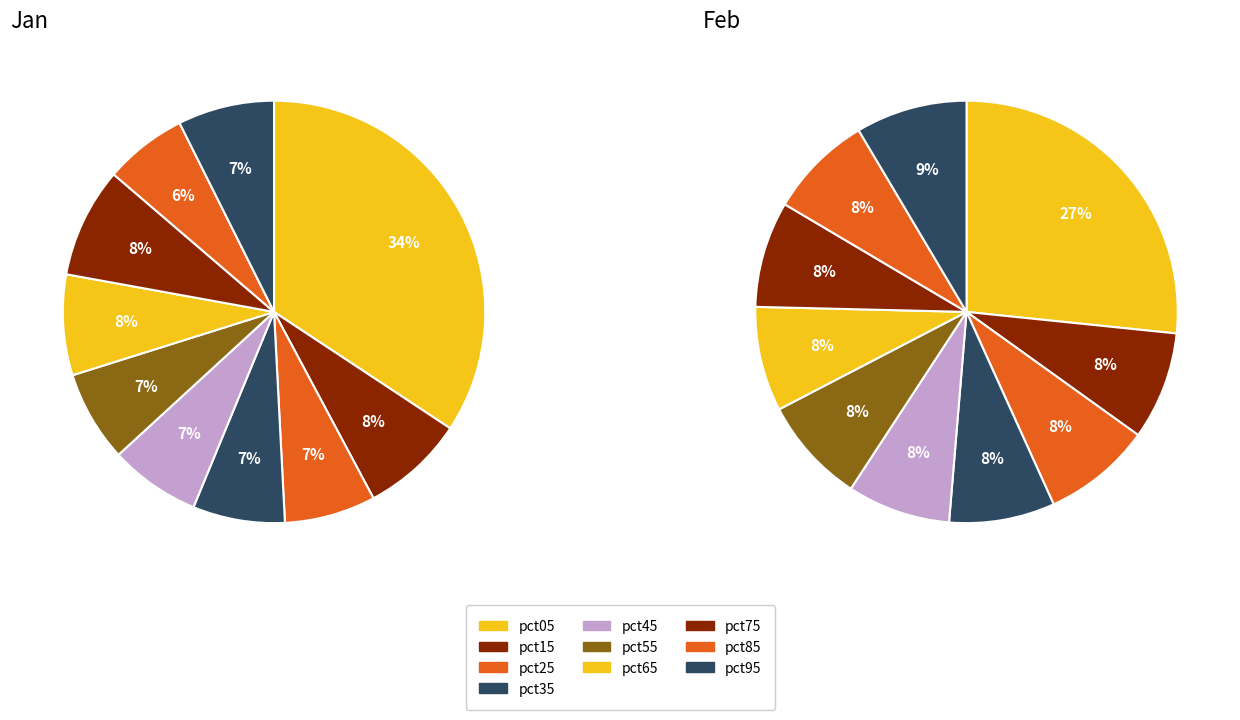

How many segments does this pie chart have?

10